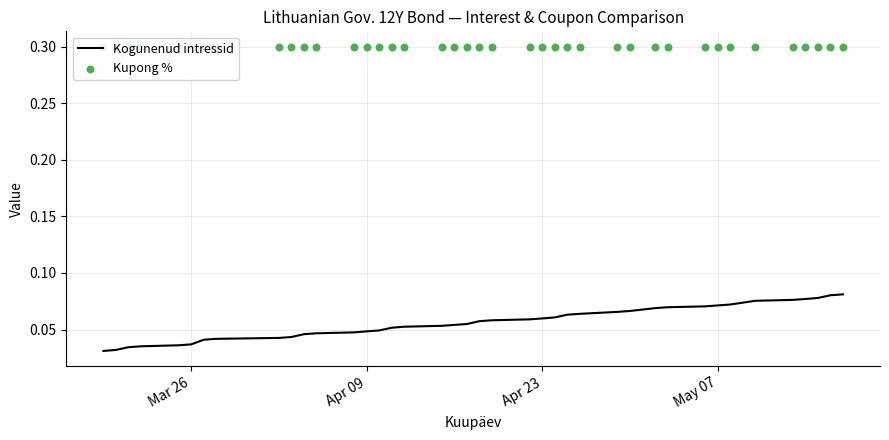

Which series has the largest Y range (max minus min)?

Kogunenud intressid